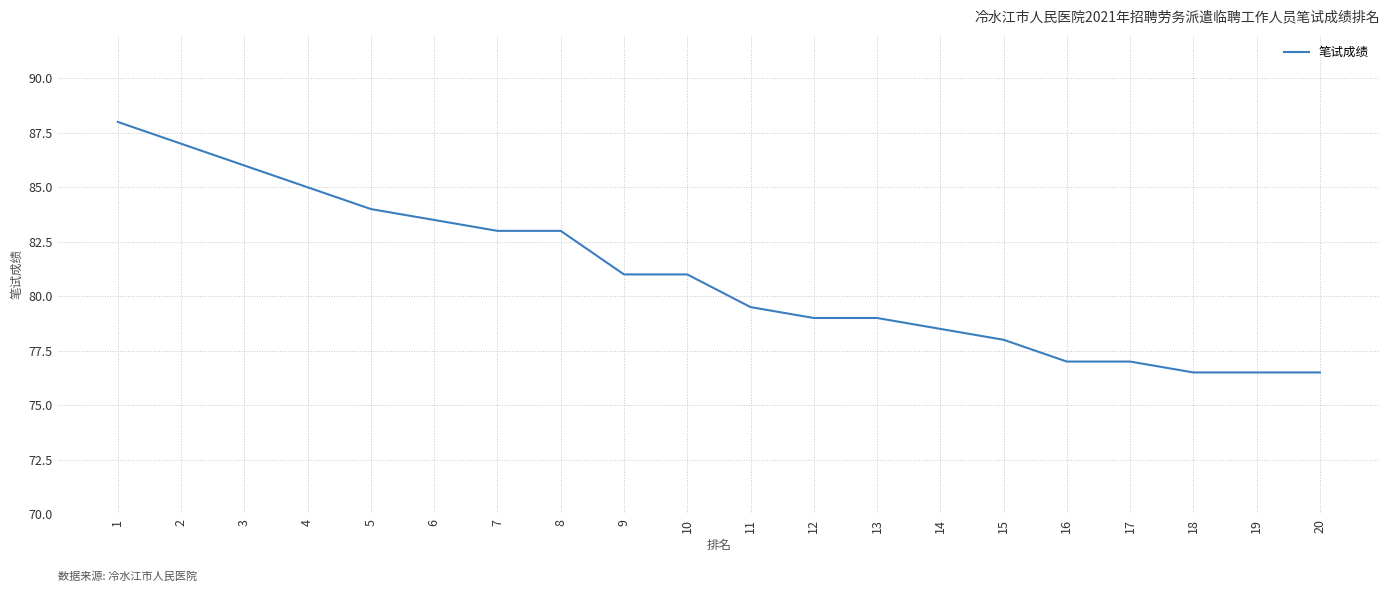

What is the difference between the values at 3 and 7?

3.0